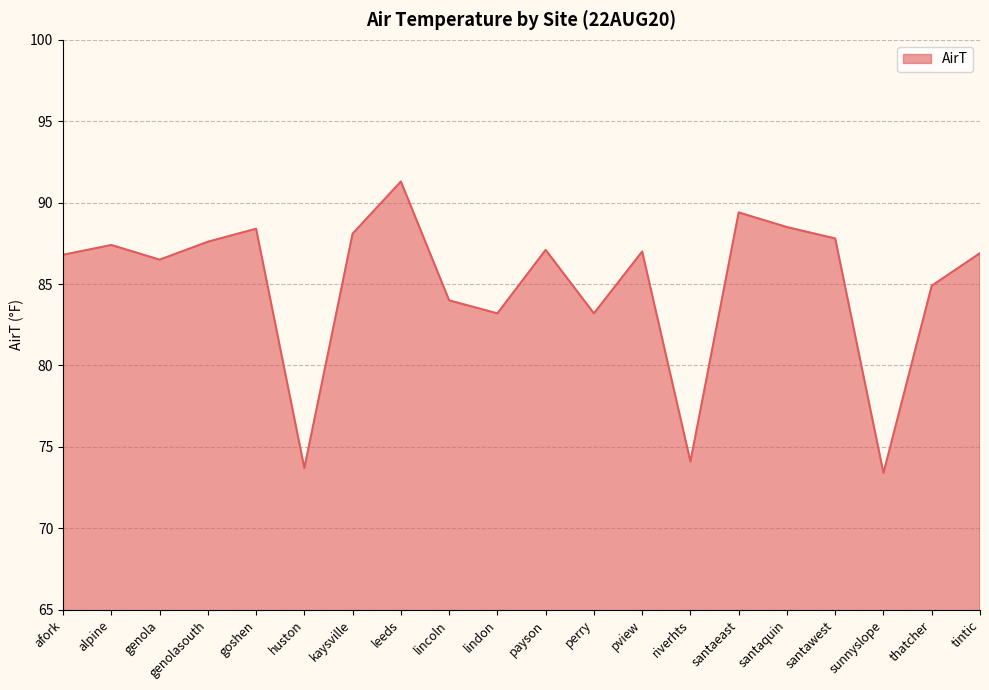

Between perry and payson, which is larger?

payson